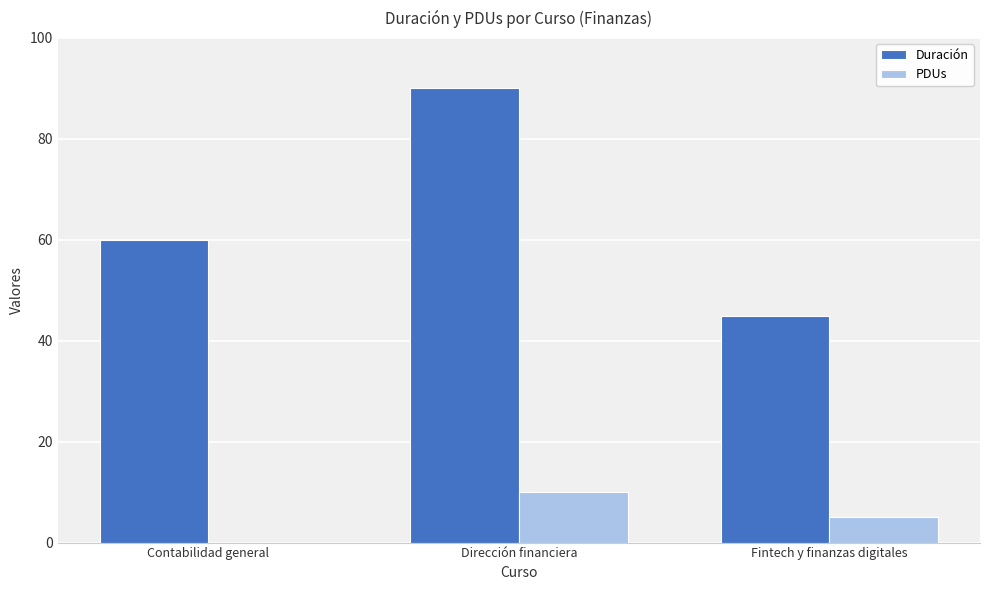

Reading right to left, transcribe all the data shown in this chart.

Duración: Fintech y finanzas digitales=45	Dirección financiera=90	Contabilidad general=60
PDUs: Fintech y finanzas digitales=5	Dirección financiera=10	Contabilidad general=0